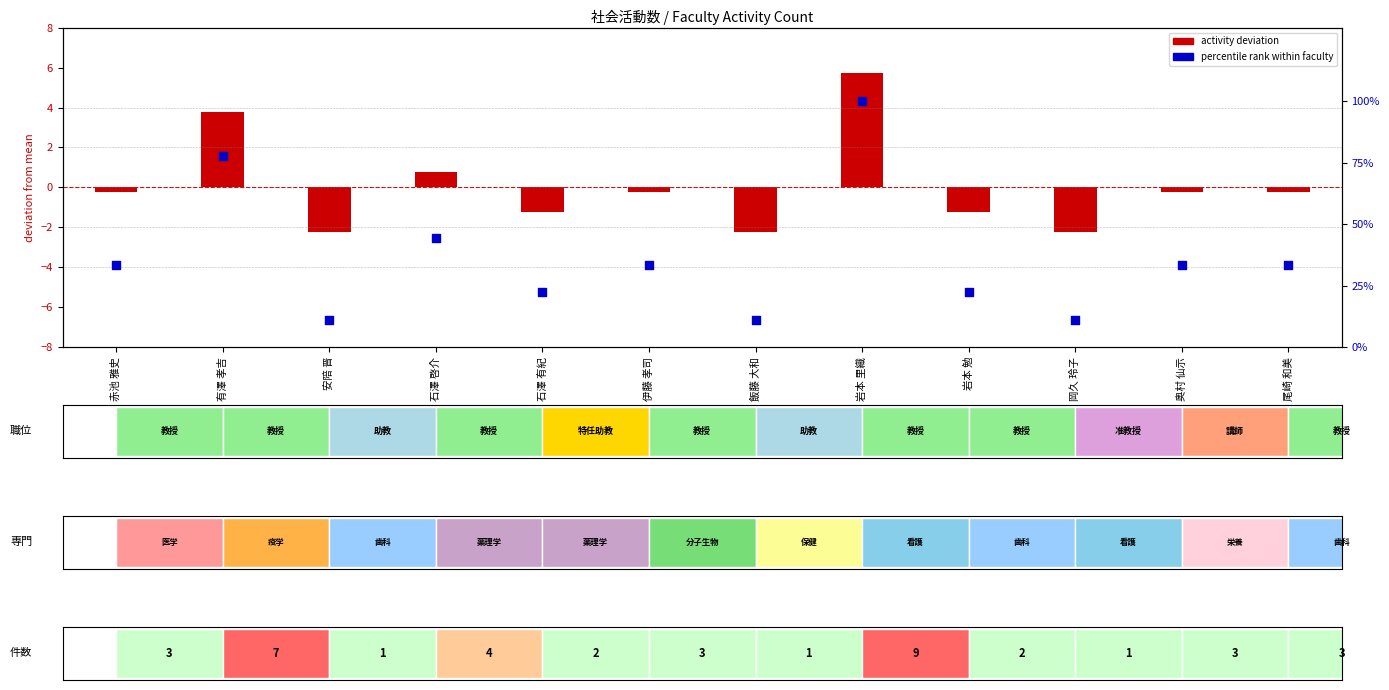

At which category is the sum across all series the highest?

岩本 里織